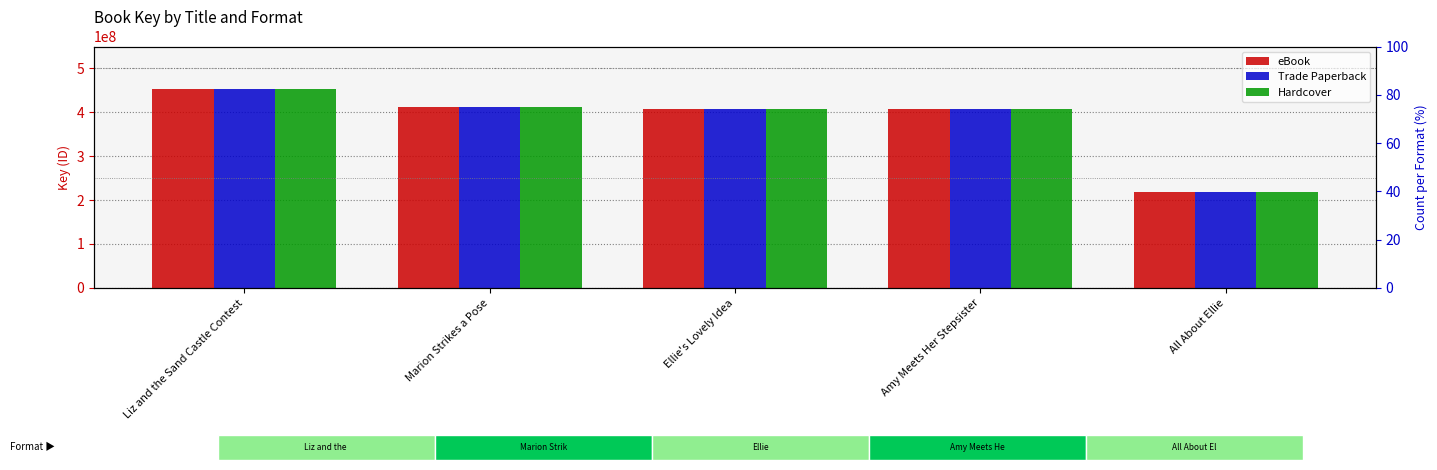

Which series has the largest range (max minus min)?

eBook